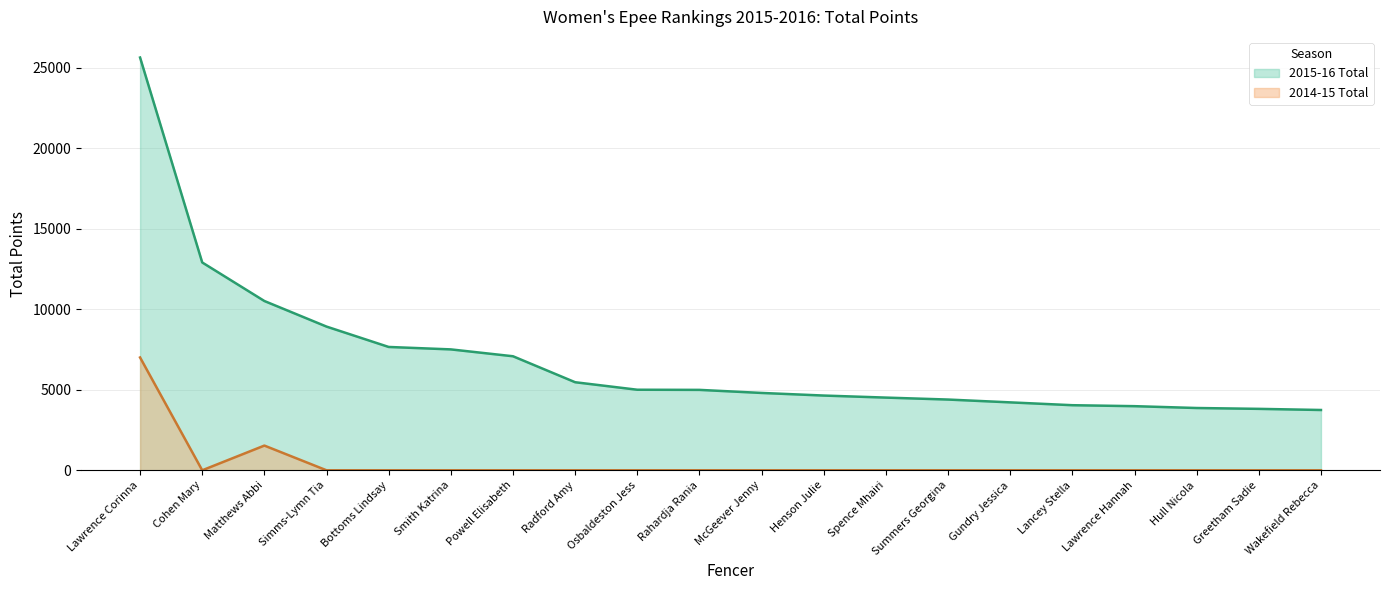

What is the sum of the 2014-15 Total values at McGeever Jenny and Lawrence Corinna?

7003